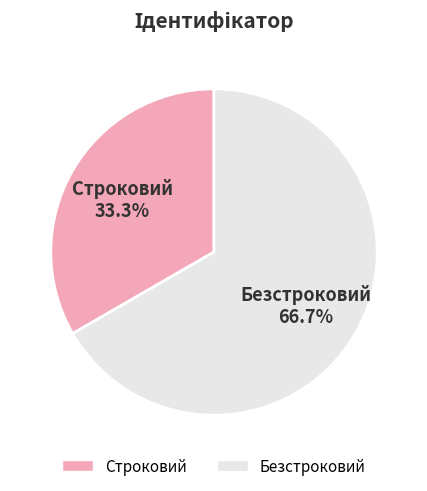

Rank the categories by value from lowest to highest.

Строковий, Безстроковий